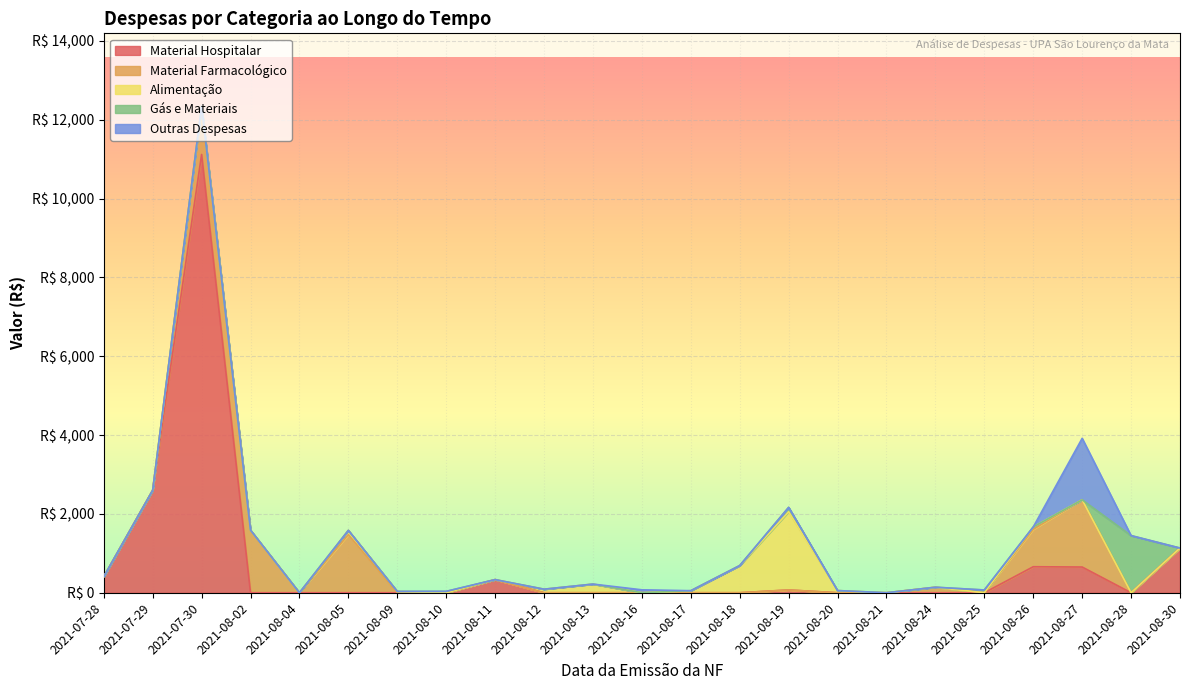

What are all the series names shown in the legend?

Material Hospitalar, Material Farmacológico, Alimentação, Gás e Materiais, Outras Despesas